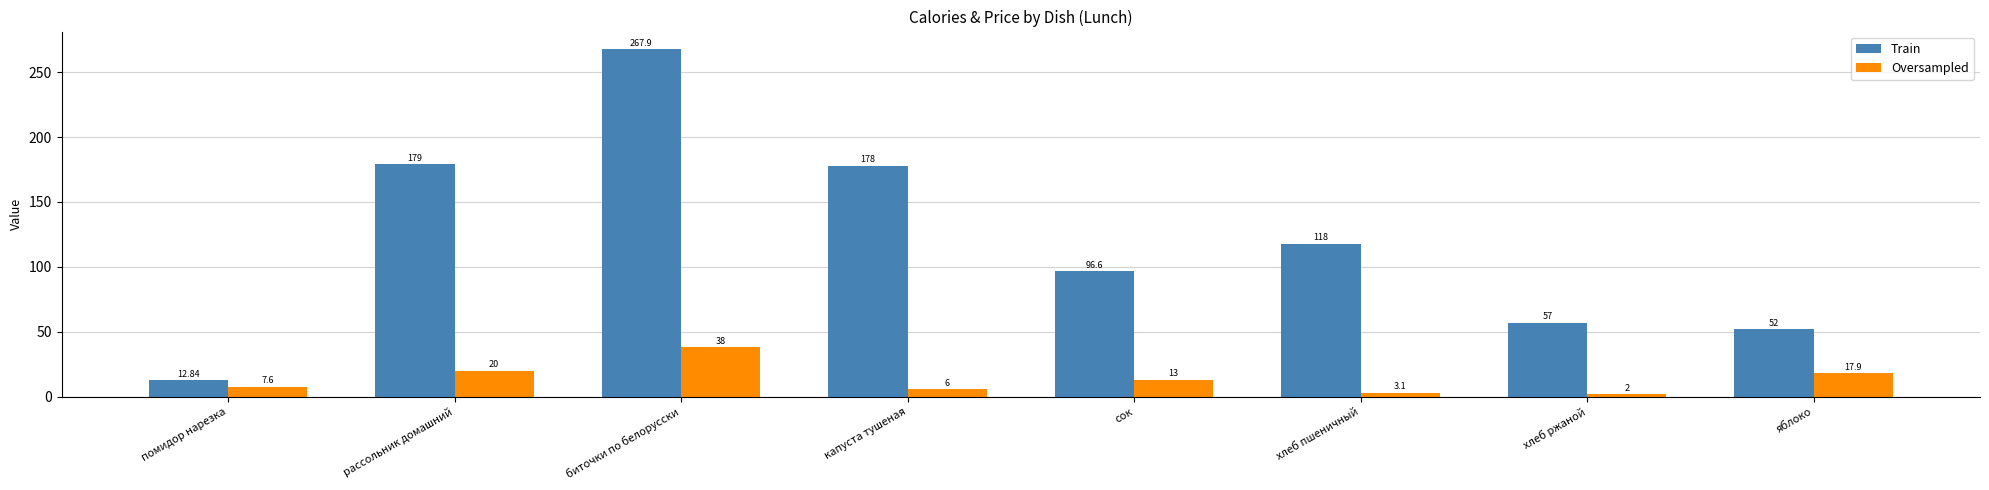

Is the value of Oversampled at хлеб ржаной greater than the value of Train at яблоко?

No